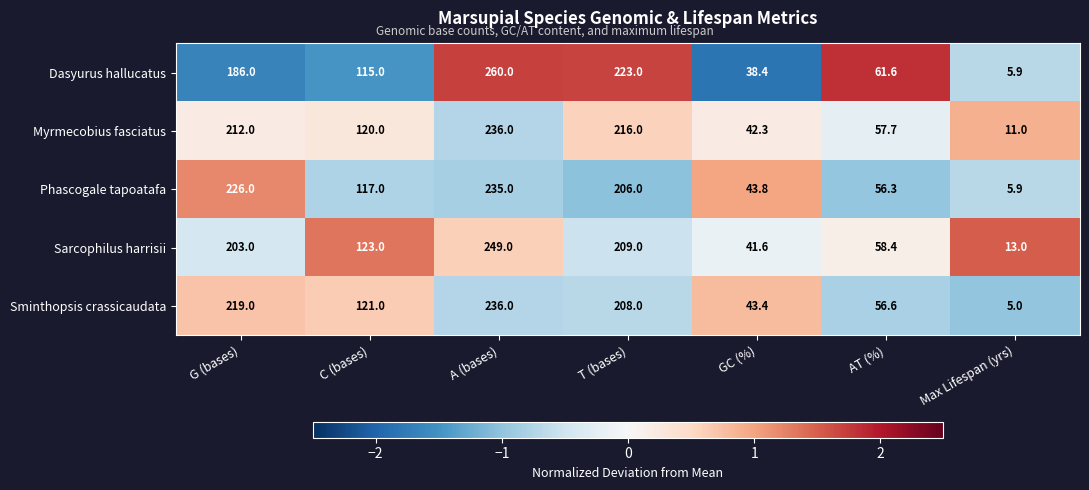

What is the spread (max minus min) of values at GC (%)?

5.4